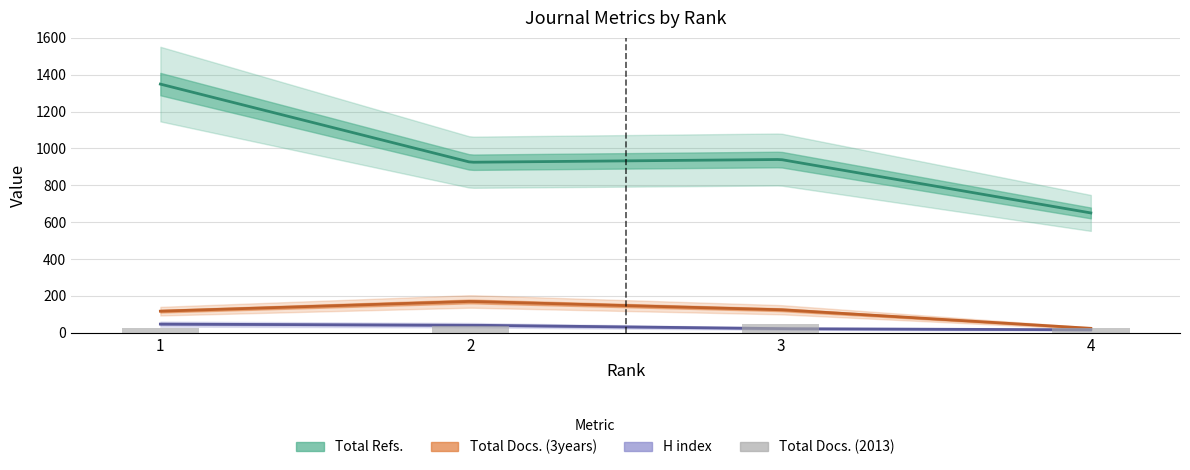

Reading right to left, list all the values displayed in this chart.

24	46	39	27